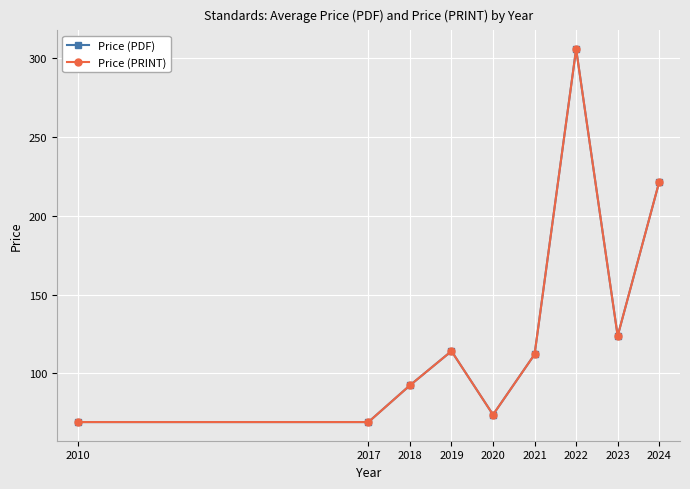

Is this an area chart (filled region under the line)?

No